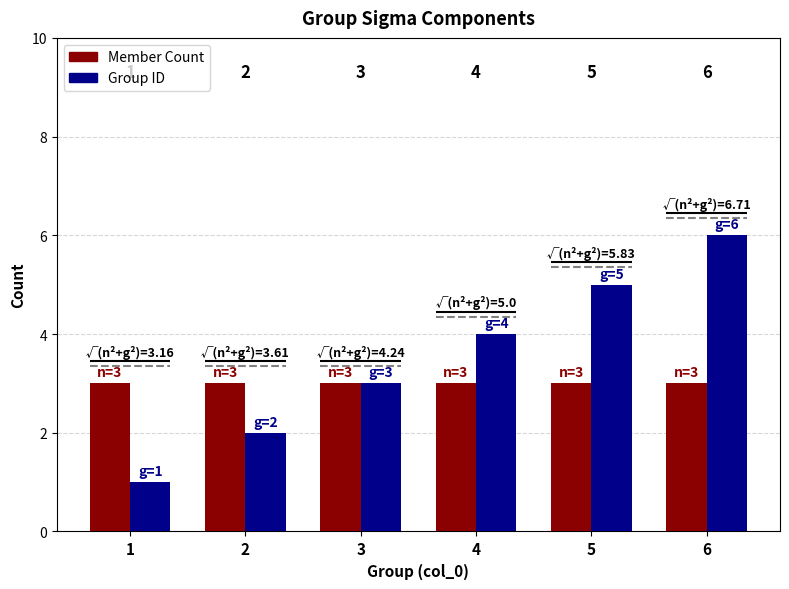

Which series has the largest total across all categories?

Group ID